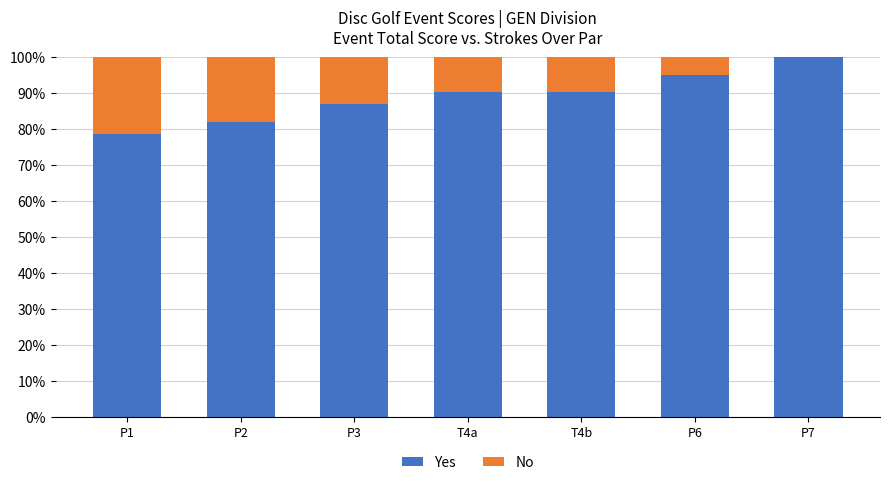

What is the sum of all Yes values?

623.0